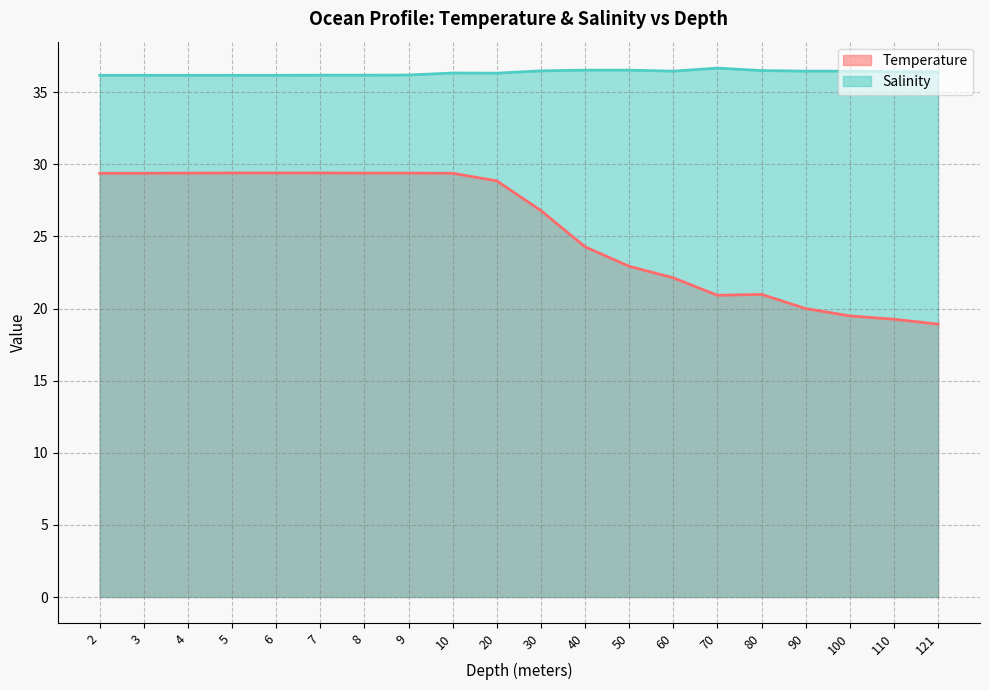

What are all the series names shown in the legend?

Temperature, Salinity